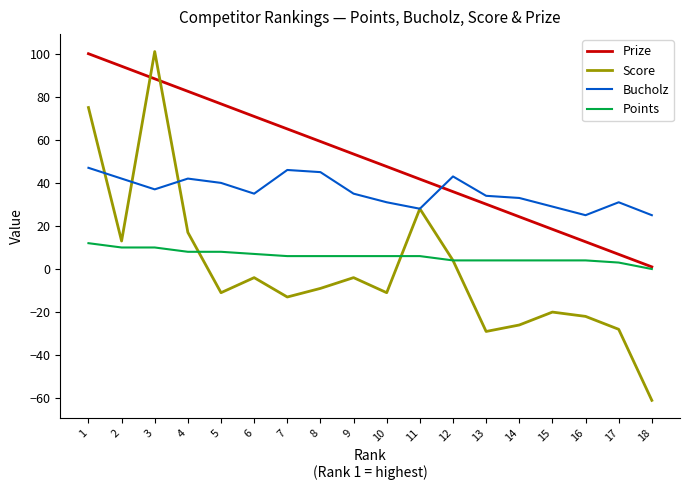

Does the chart display data point markers on the line(s)?

No